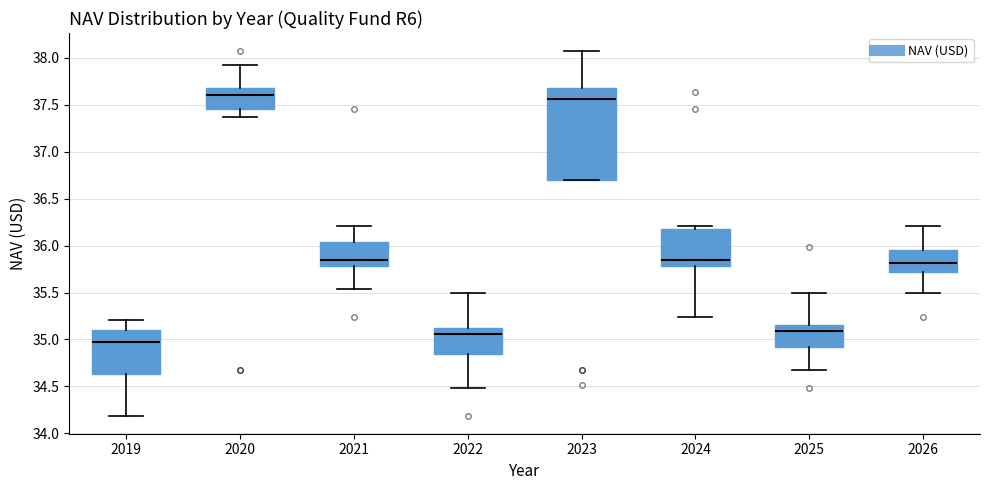

Where is the upper edge of the box at x = 2024 on the y-axis? The values are not printed on the chart, so give them approximately, as read against the axis.

36.20